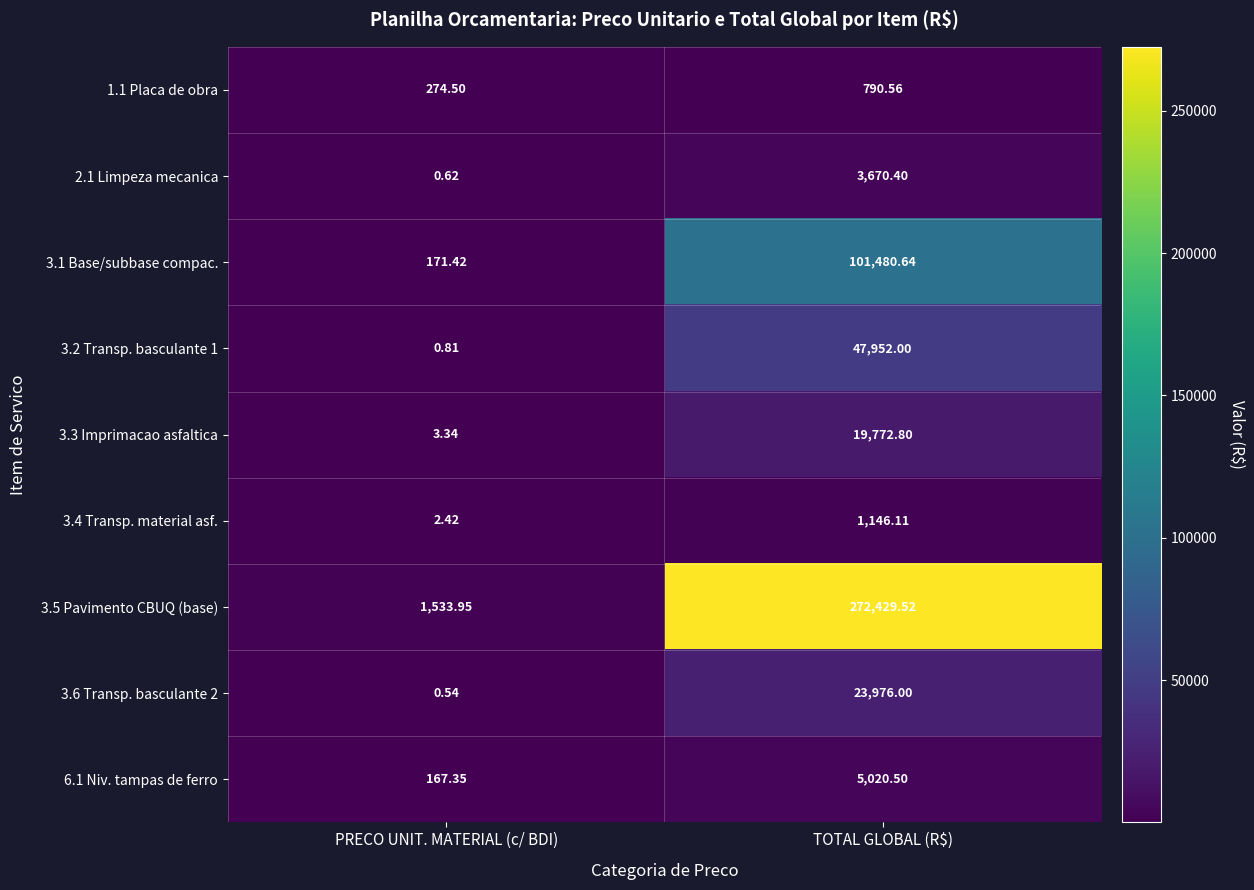

Where is 3.4 Transp. material asf. nearest to the value 574?

PRECO UNIT. MATERIAL (c/ BDI)